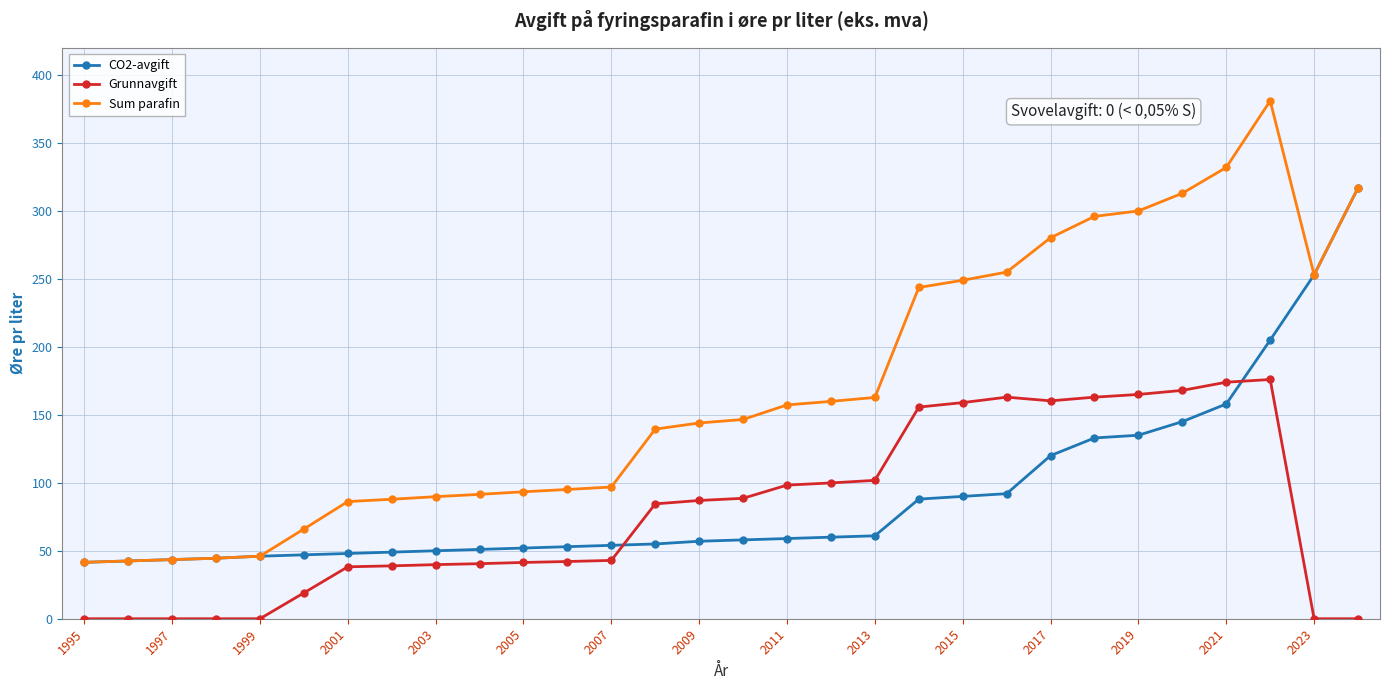

What is the sum of all Sum parafin values?

5054.9